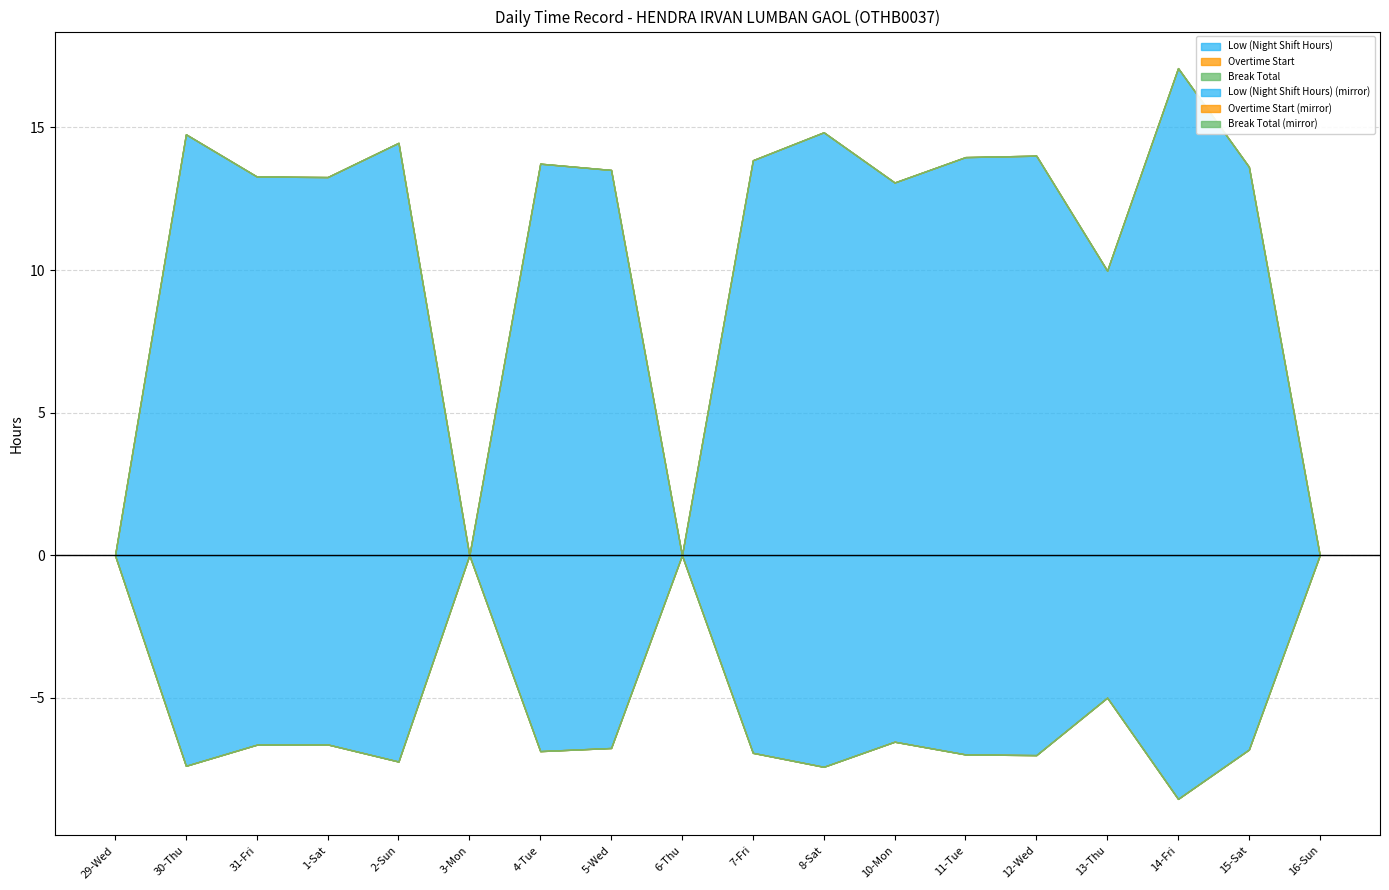

What is the label of the 10th point from the right?

6-Thu